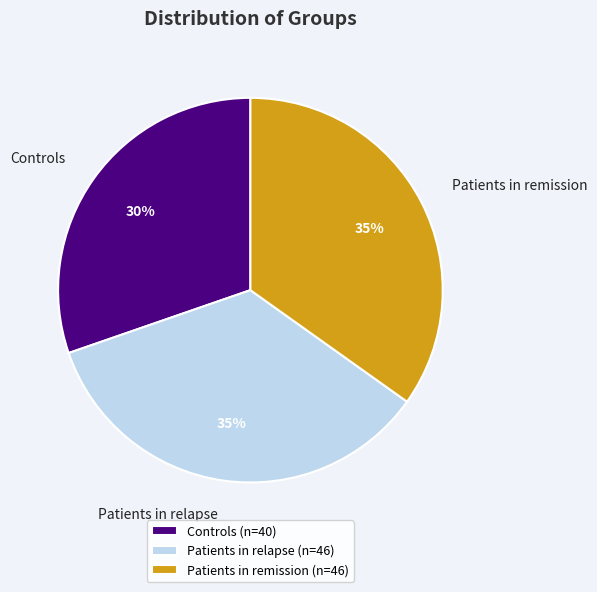

Is it true that Patients in relapse is 35% of the pie?

True